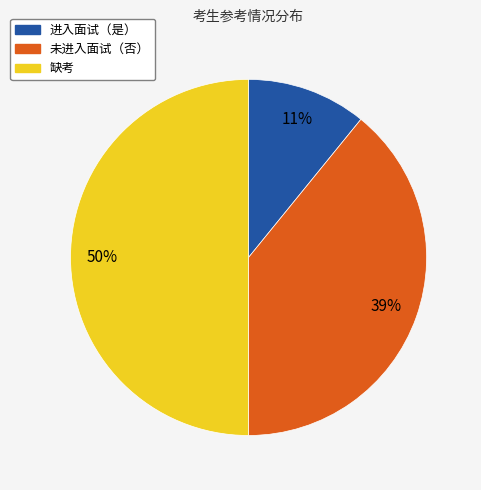

To the nearest percent, what is the average slice percentage?

33%